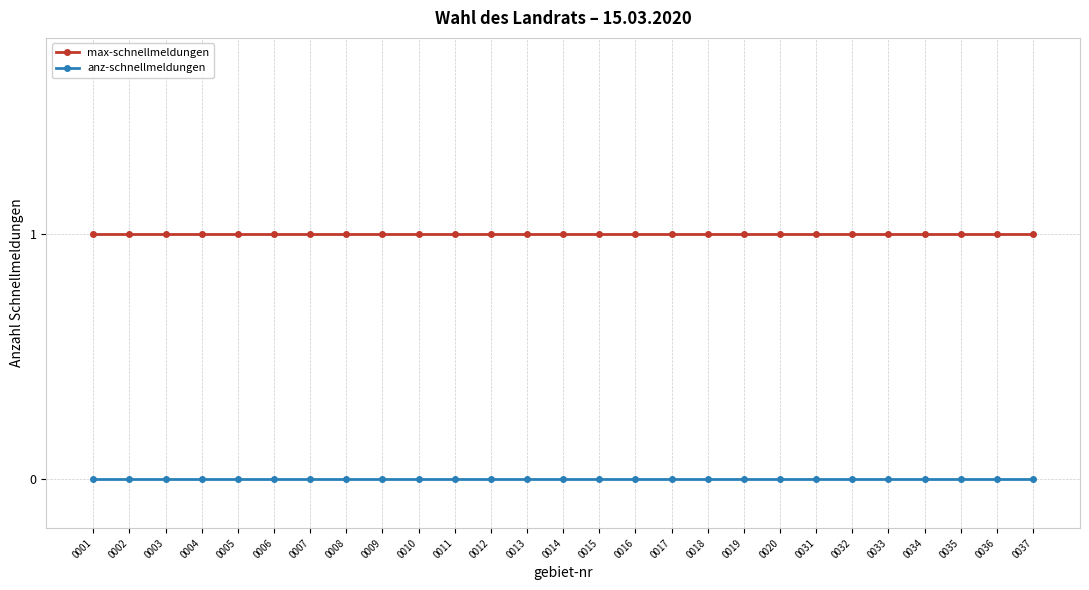

Reading left to right, list all the values displayed in this chart.

max-schnellmeldungen: 0001=1	0002=1	0003=1	0004=1	0005=1	0006=1	0007=1	0008=1	0009=1	0010=1	0011=1	0012=1	0013=1	0014=1	0015=1	0016=1	0017=1	0018=1	0019=1	0020=1	0031=1	0032=1	0033=1	0034=1	0035=1	0036=1	0037=1
anz-schnellmeldungen: 0001=0	0002=0	0003=0	0004=0	0005=0	0006=0	0007=0	0008=0	0009=0	0010=0	0011=0	0012=0	0013=0	0014=0	0015=0	0016=0	0017=0	0018=0	0019=0	0020=0	0031=0	0032=0	0033=0	0034=0	0035=0	0036=0	0037=0